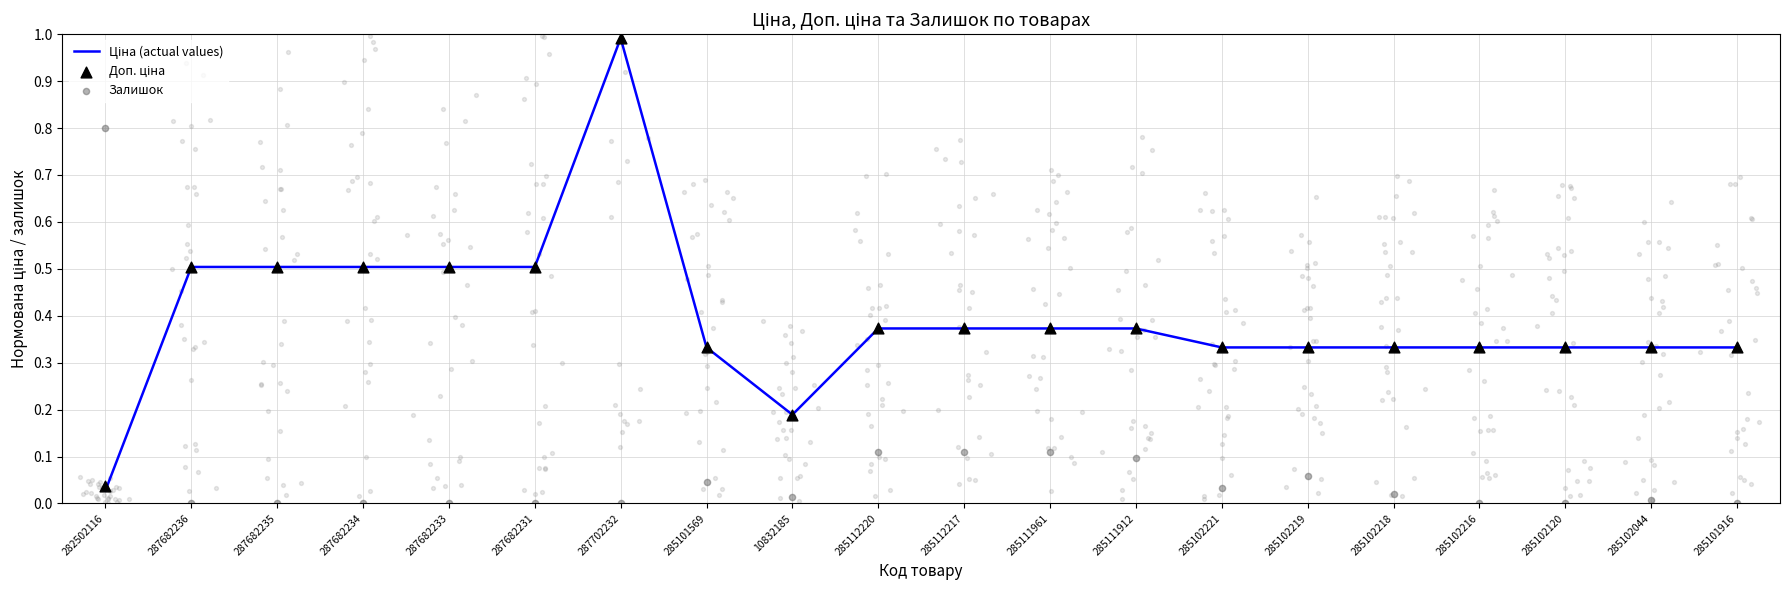

Which series has the largest Y range (max minus min)?

Ціна (actual values)